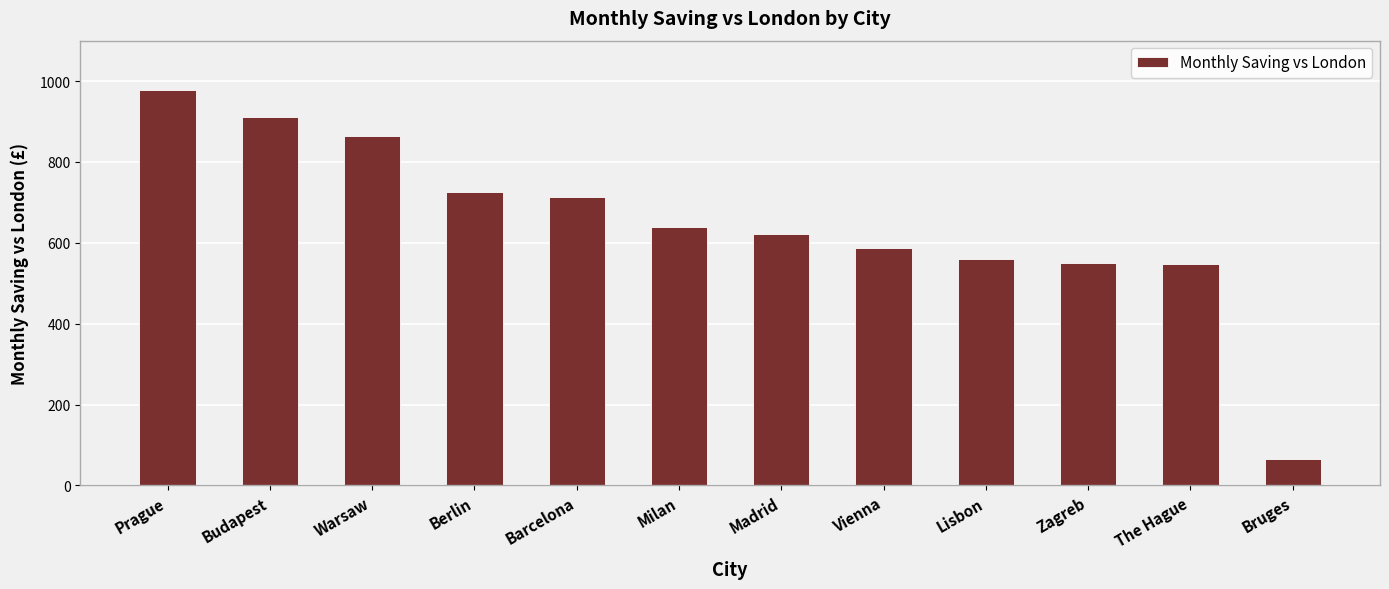

How many data points does each series have?

12